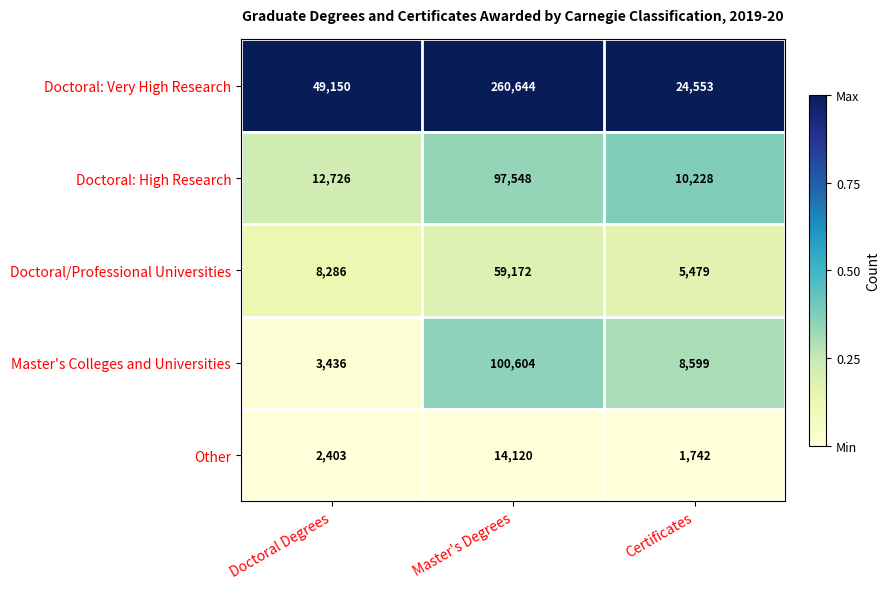

Is it true that Doctoral: High Research equals 18073 at Certificates?

False